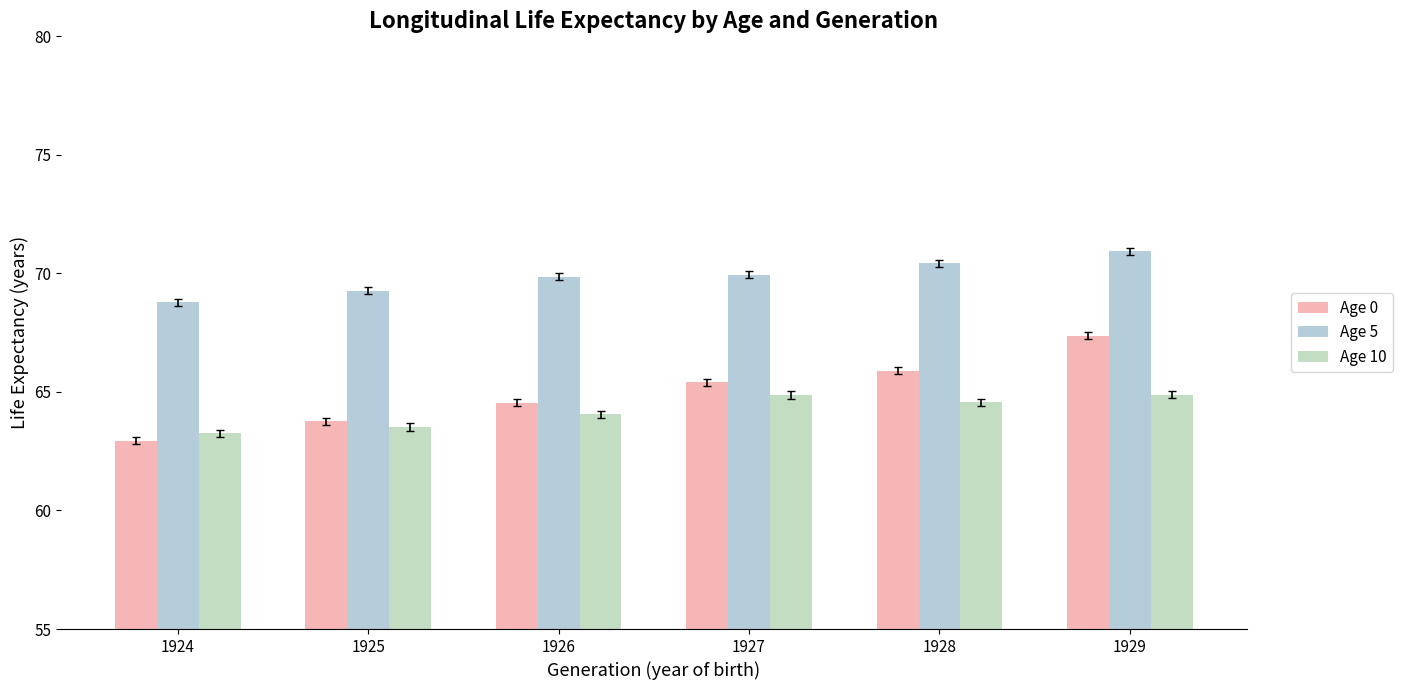

What are all the series names shown in the legend?

Age 0, Age 5, Age 10